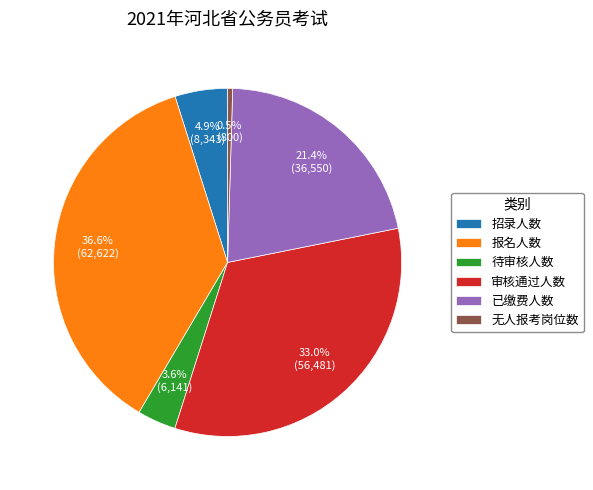

Is it true that 报名人数 is 29% of the pie?

False